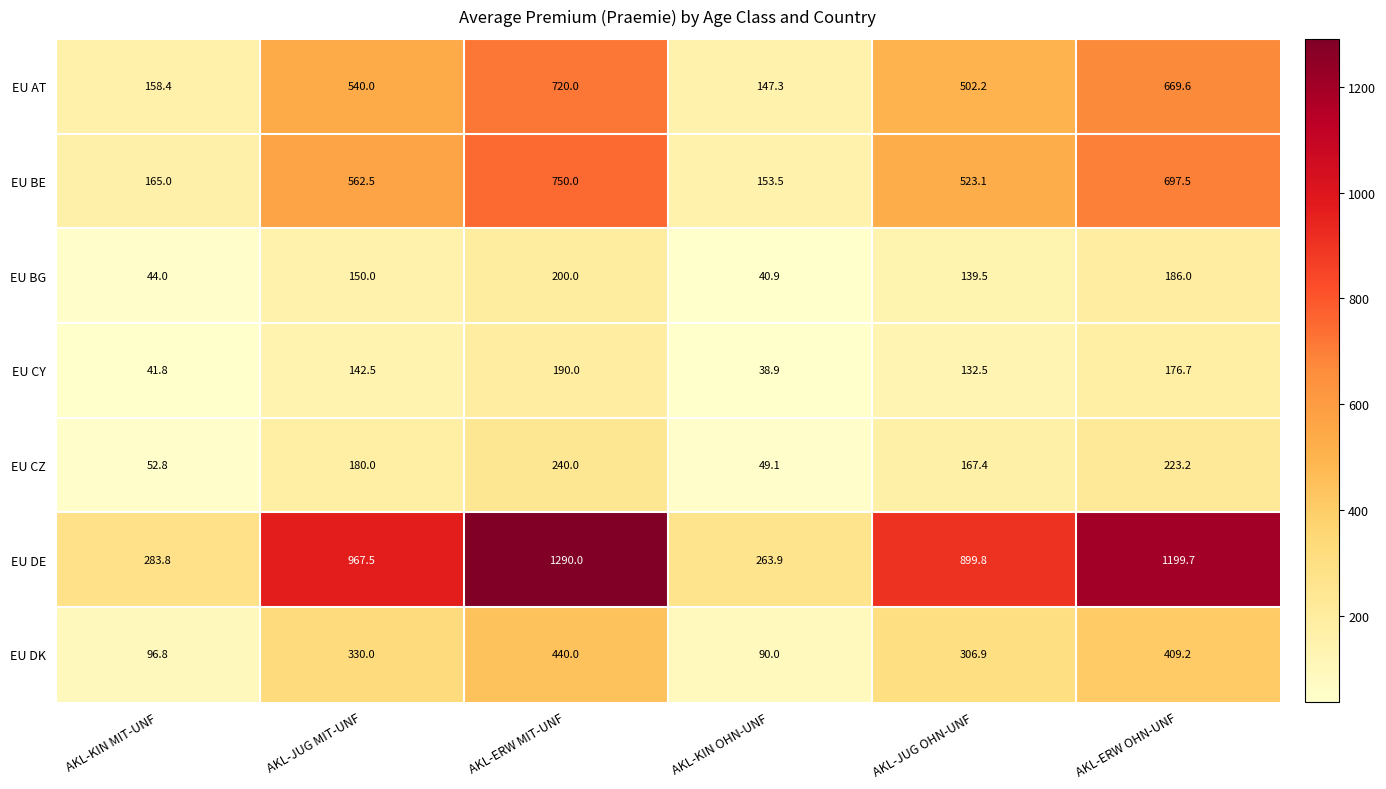

Where is EU DK nearest to the value 265?

AKL-JUG OHN-UNF